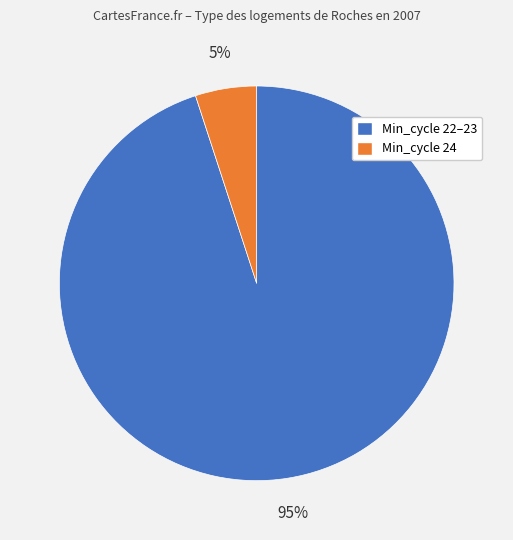

To the nearest percent, what is the difference between the largest and smallest slice percentages?

90%